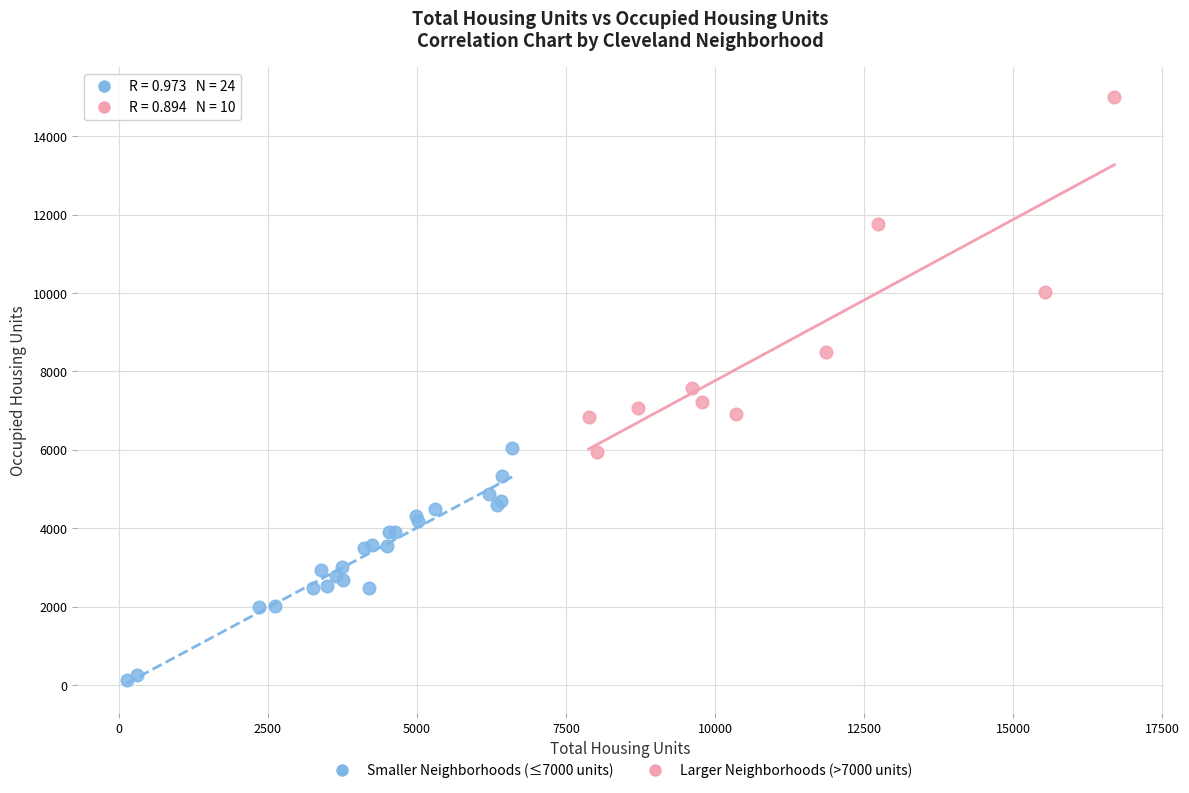

Which series has the largest Y range (max minus min)?

Larger Neighborhoods (>7000 units)